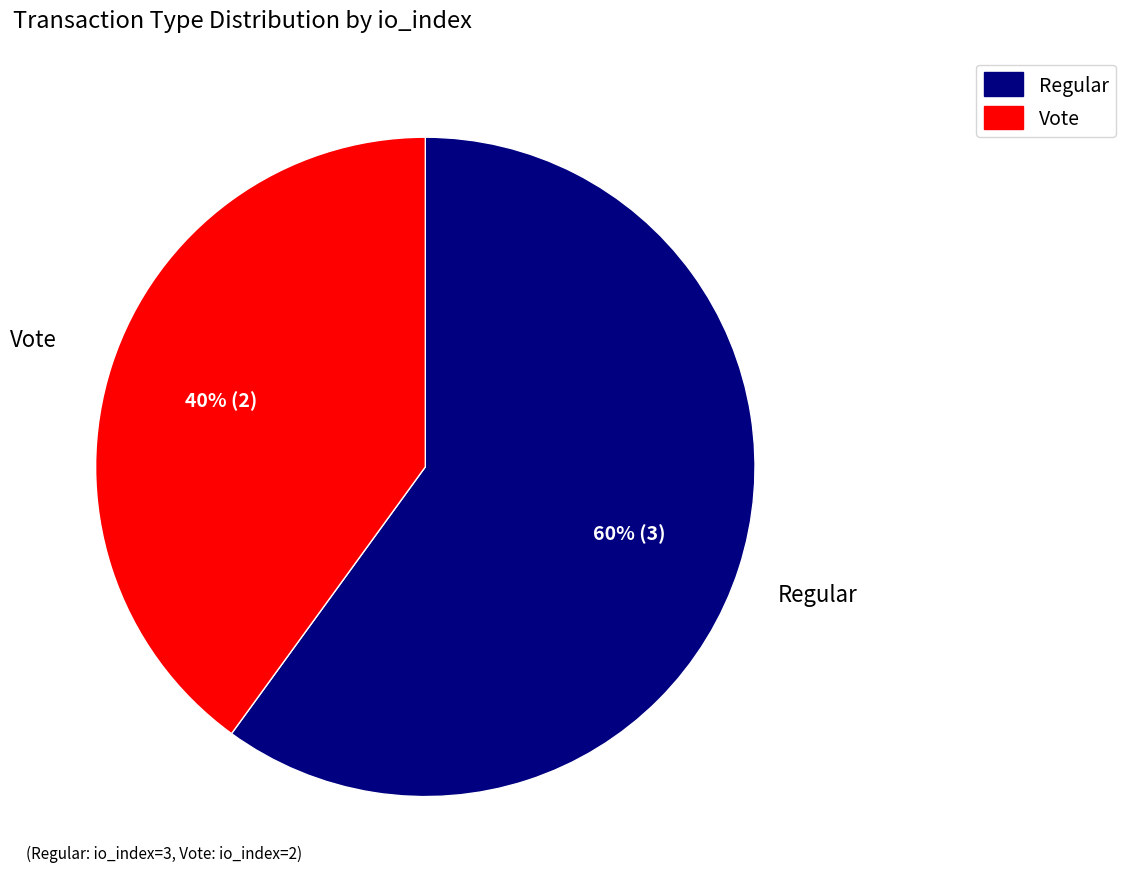

Rank the categories by value from lowest to highest.

Vote, Regular